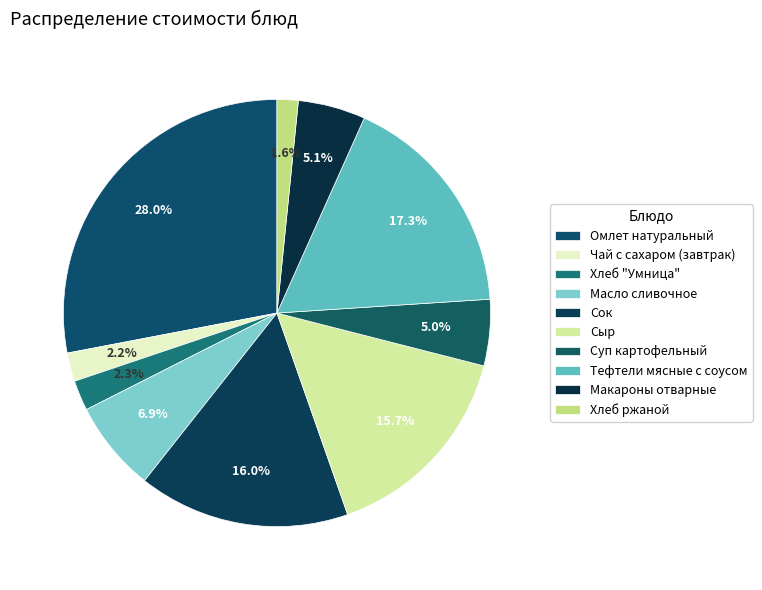

To the nearest percent, what percentage of the pie is Сок?

16%